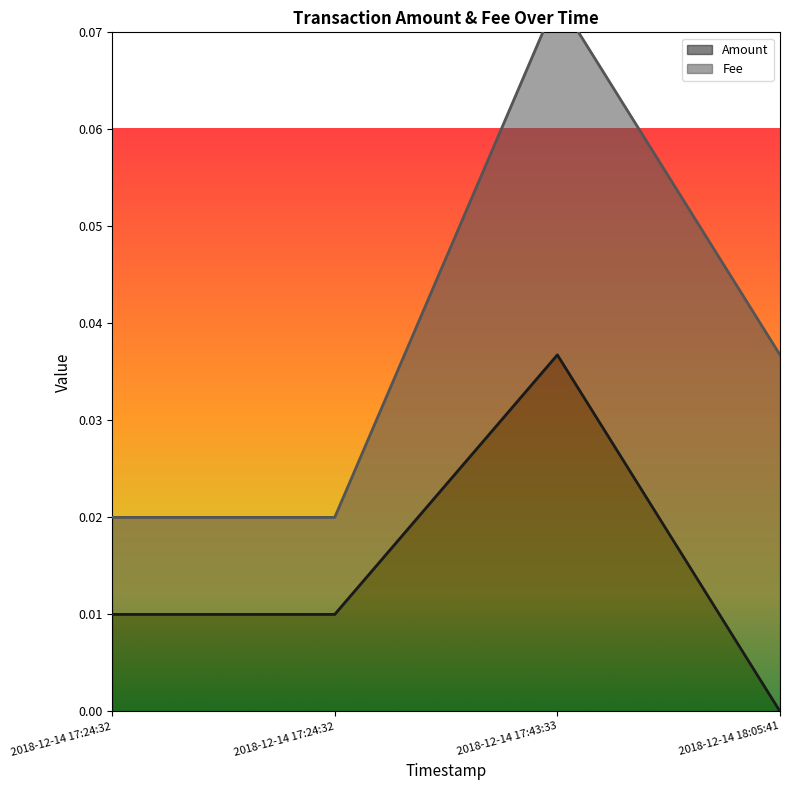

List the labels in order of value, smallest first.

2018-12-14 18:05:41, 2018-12-14 17:24:32, 2018-12-14 17:24:32, 2018-12-14 17:43:33